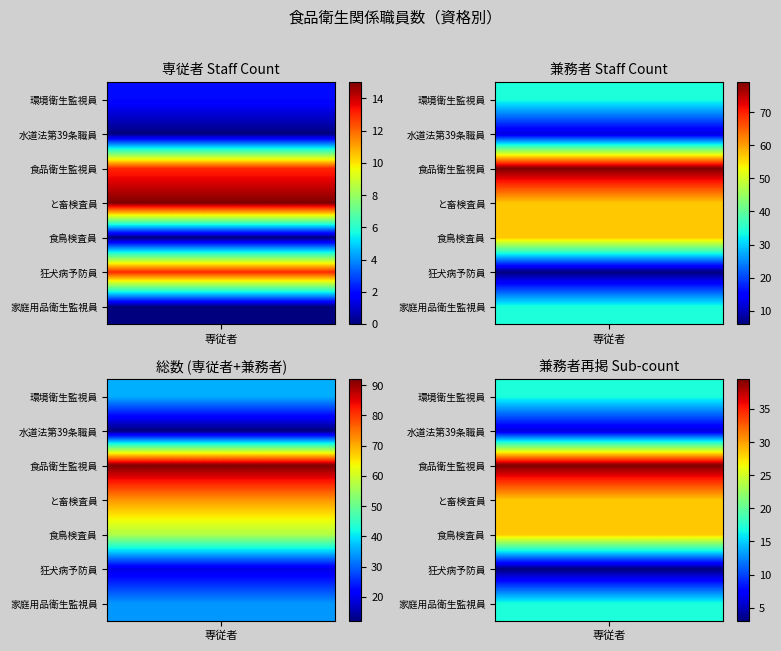

The と畜検査員 series shows 94 at 兼務者. True or false?

False